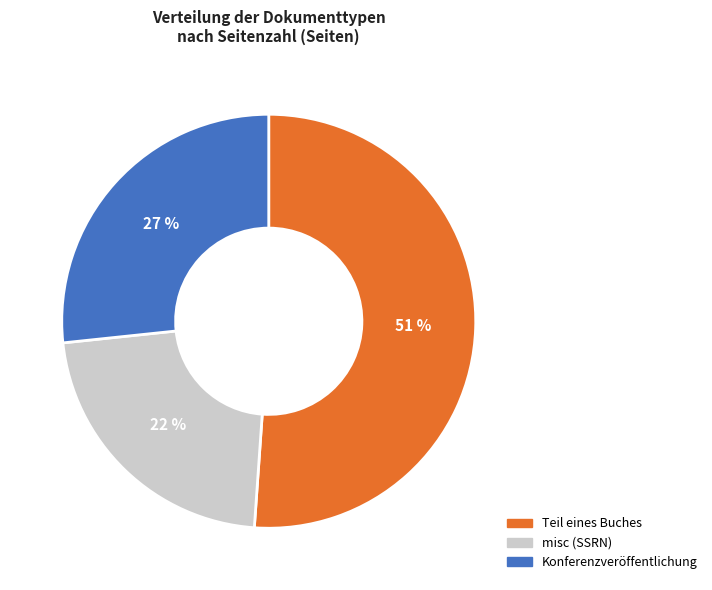

Is there any slice that represents more than half of the pie?

Yes